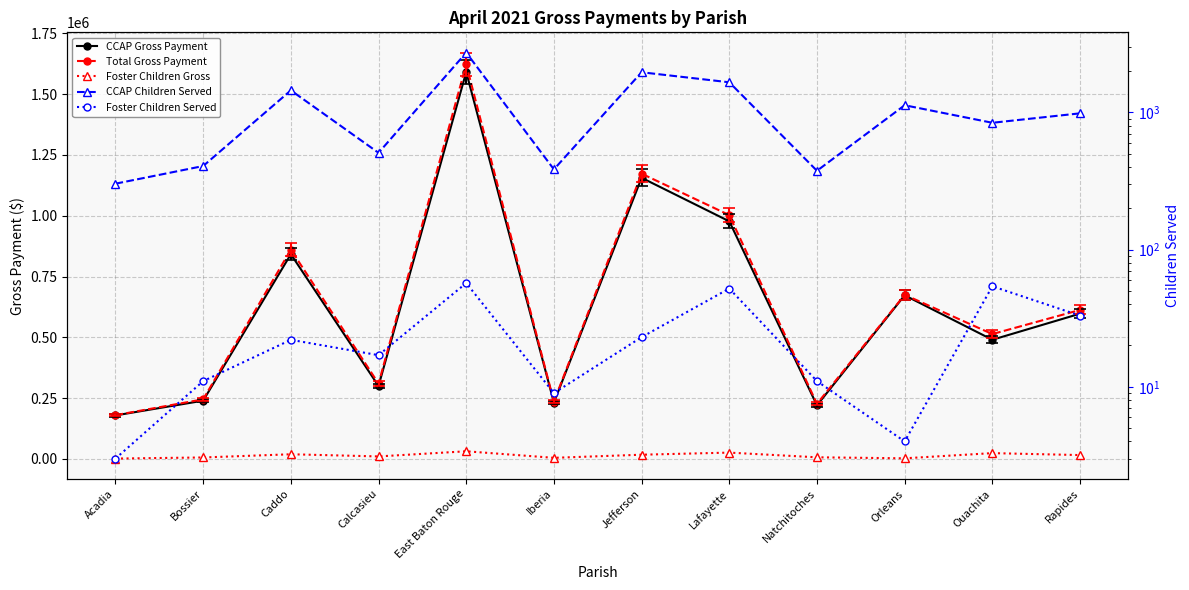

At Iberia, list the series in order from largest to smallest.

Total Gross Payment, CCAP Gross Payment, Foster Children Gross, CCAP Children Served, Foster Children Served